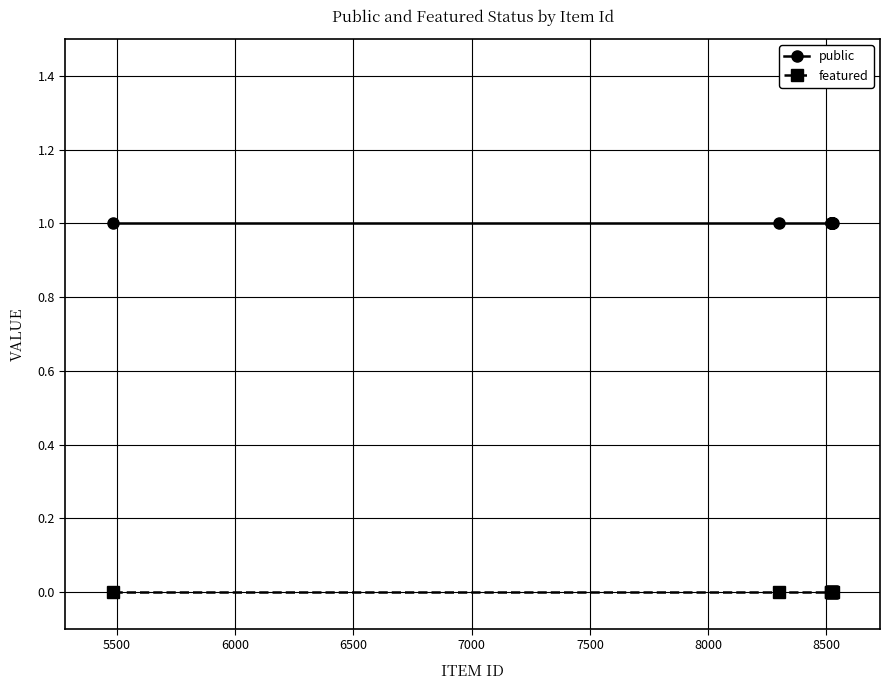

What is the sum of all public values?

10